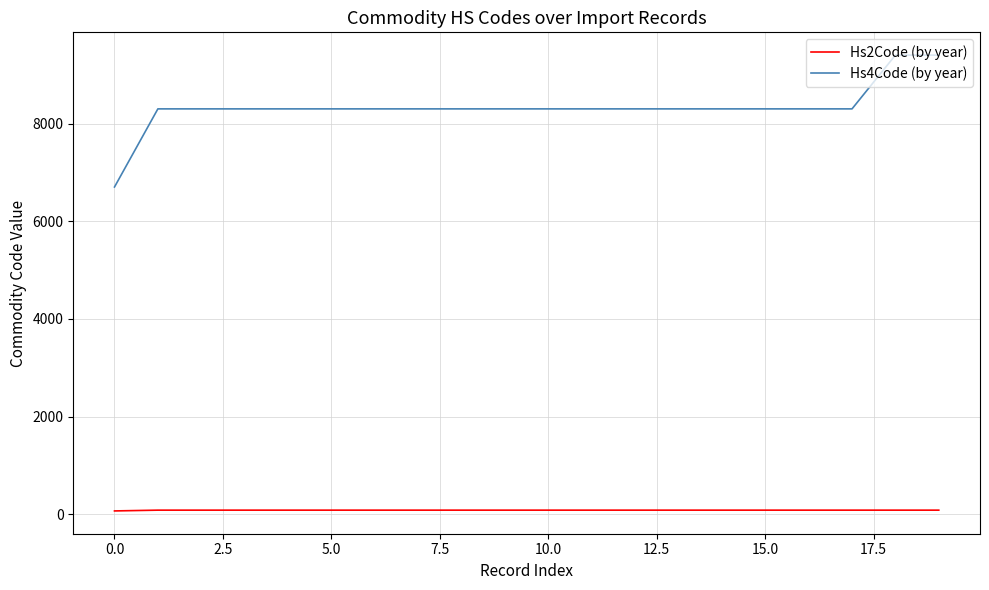

True or false: Hs2Code (by year) and Hs4Code (by year) cross at least once.

False